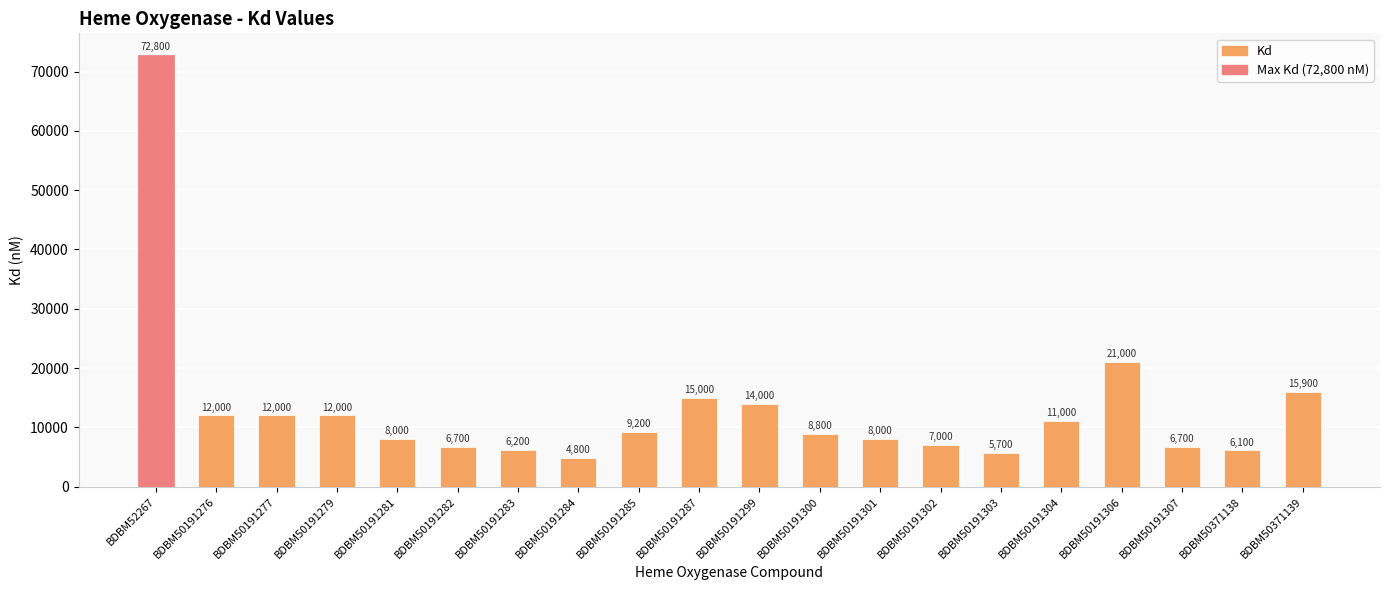

What is the greatest value displayed?

72800